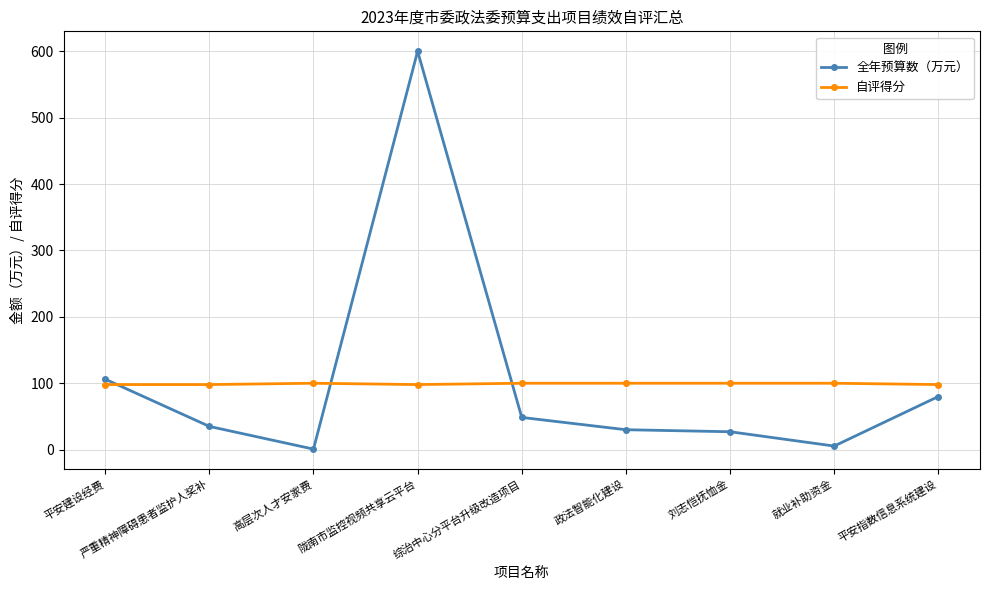

Rank the series by their maximum value, from lowest to highest.

自评得分, 全年预算数（万元）